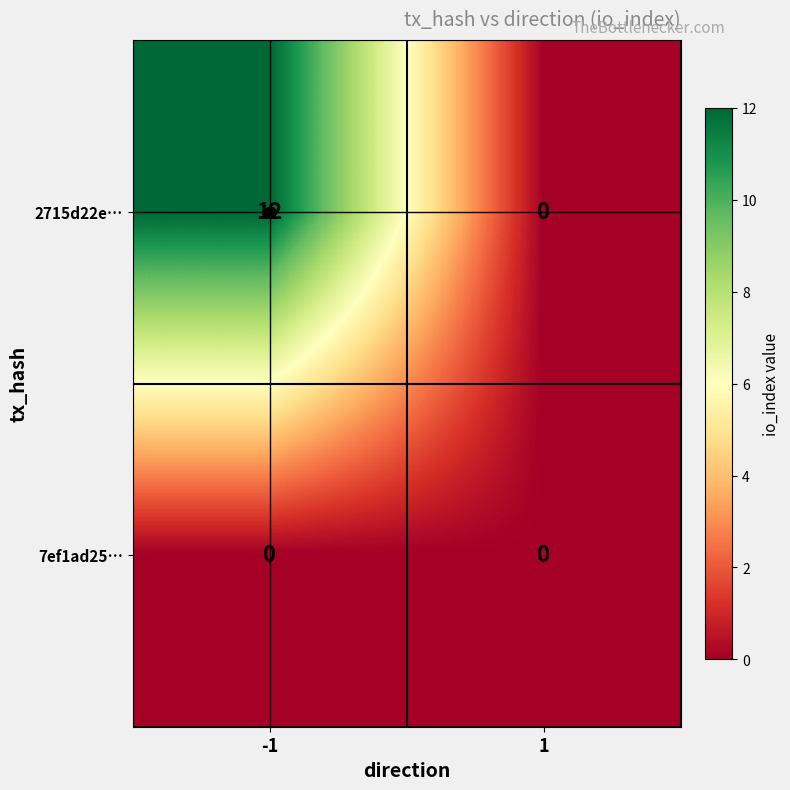

Rank the series at -1 from lowest to highest value.

7ef1ad25…, 2715d22e…